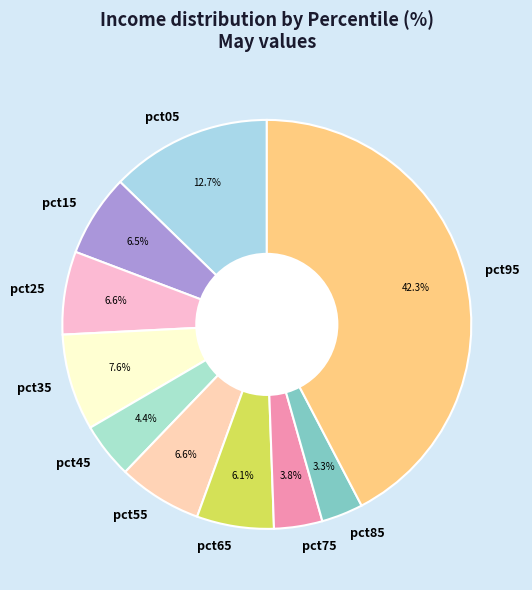

To the nearest percent, what is the difference between the pct75 and pct05 slice percentages?

9%